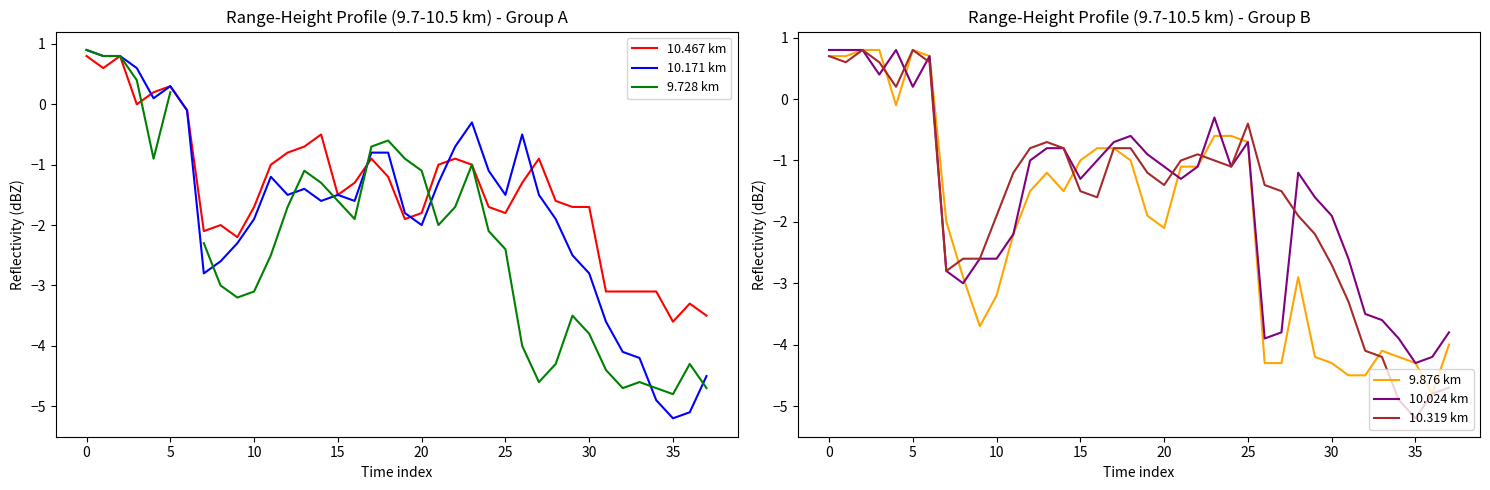

Which series has the widest spread of values?

10.171 km